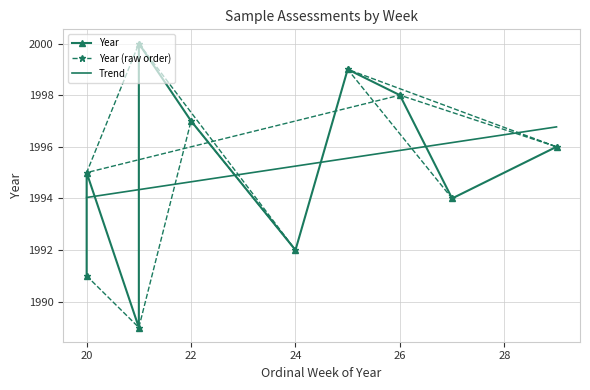

Which category has the highest value across all series?

21